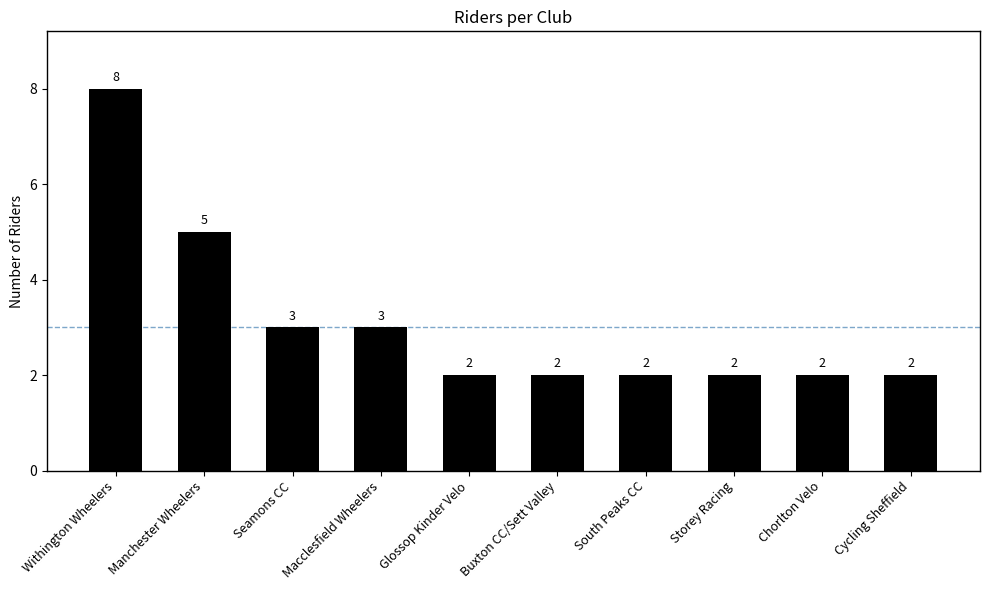

Is it true that the value at South Peaks CC is 3?

False